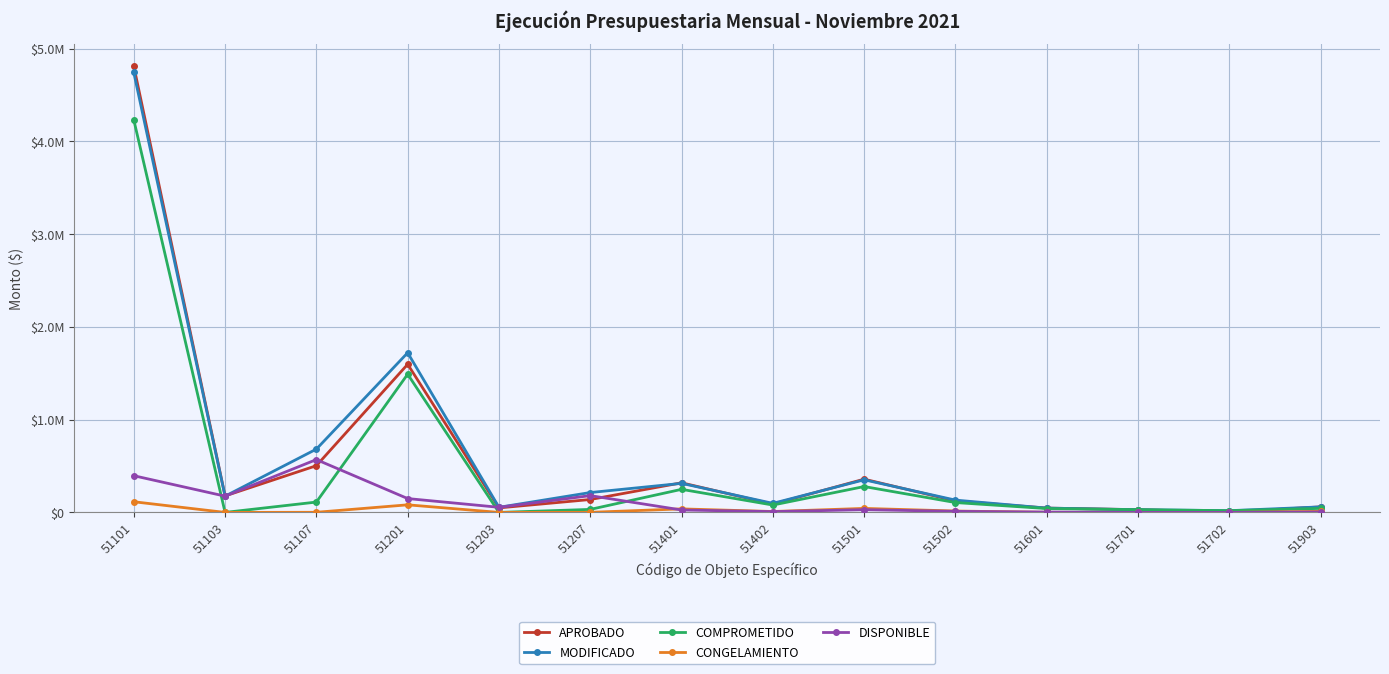

True or false: COMPROMETIDO and CONGELAMIENTO intersect in this chart.

False